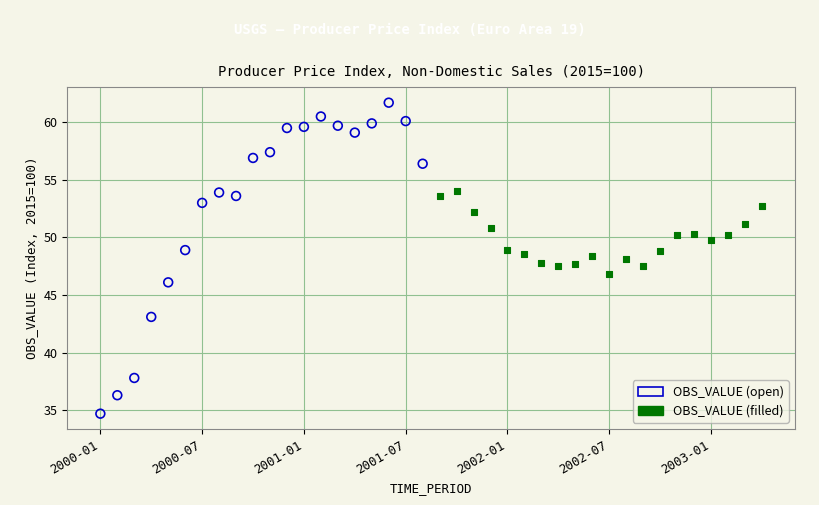

Which series reaches the minimum Y coordinate?

OBS_VALUE (open)